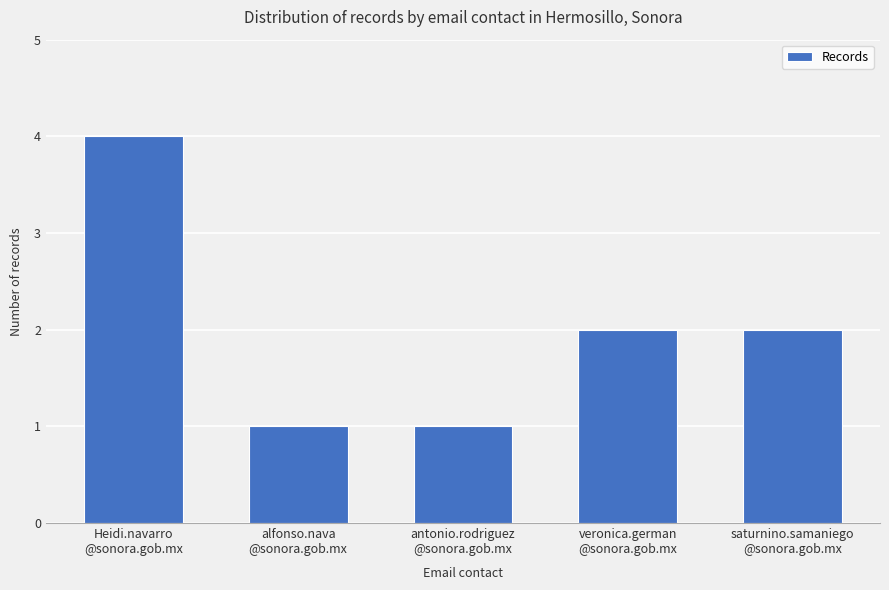

What is the average value?

2